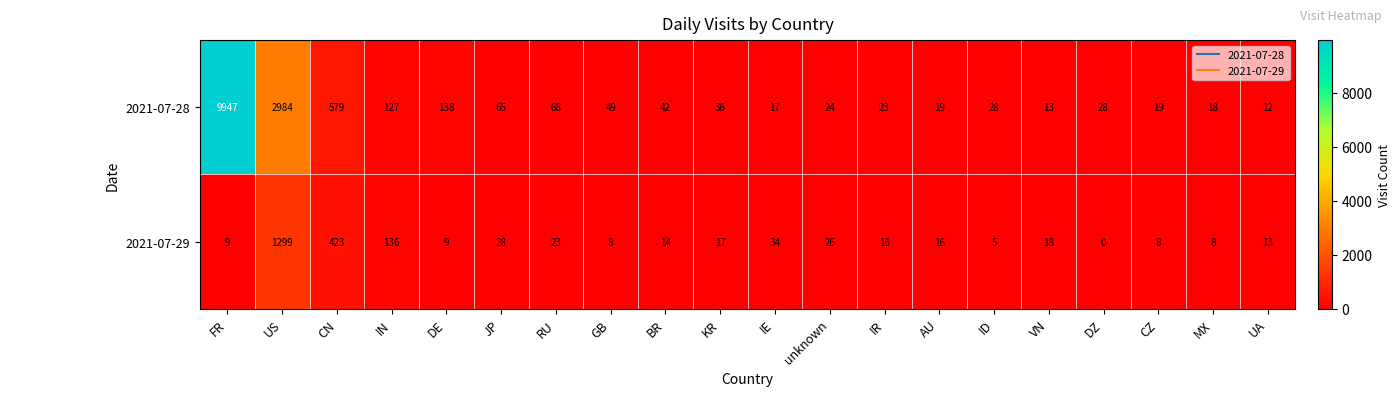

At which category does the chart reach its minimum across all series?

DZ